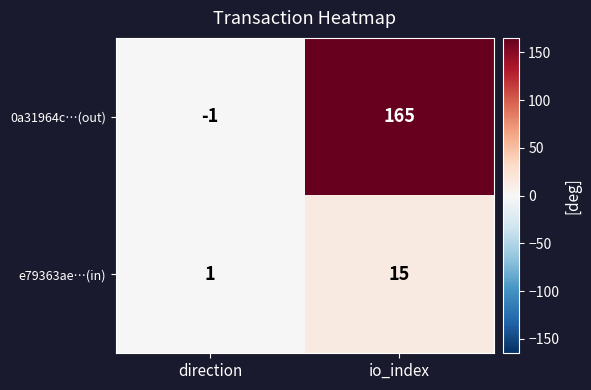

Between direction and io_index, which series saw the biggest shift?

0a31964c…(out)